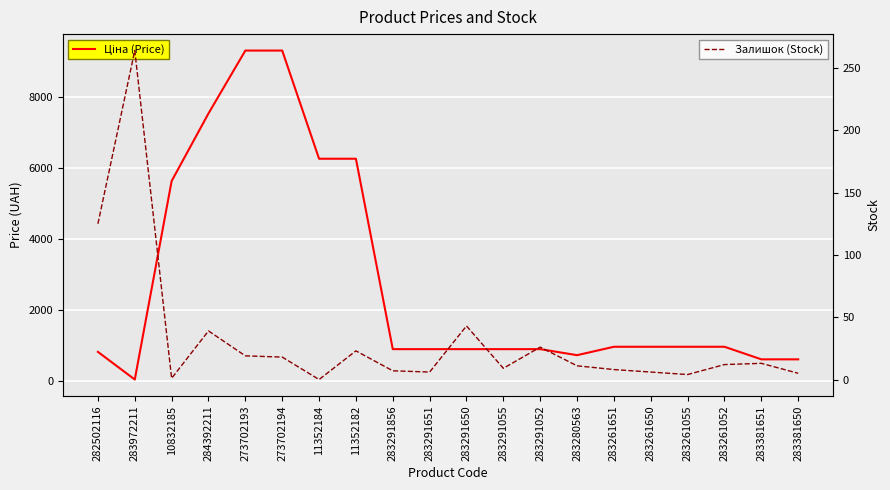

At how many categories does at least one series exceed 7944?

2